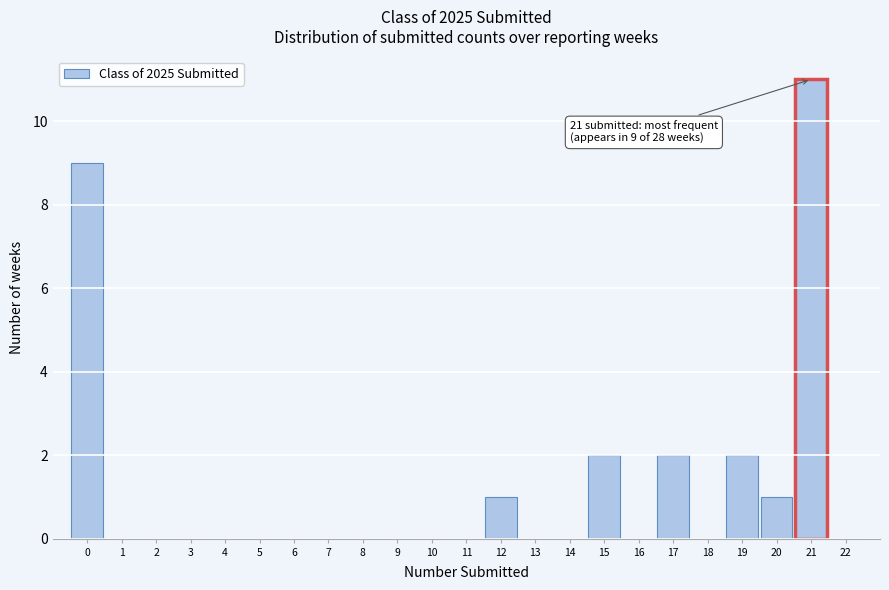

Which range on the x-axis has the tallest bar?

20.5 to 21.5